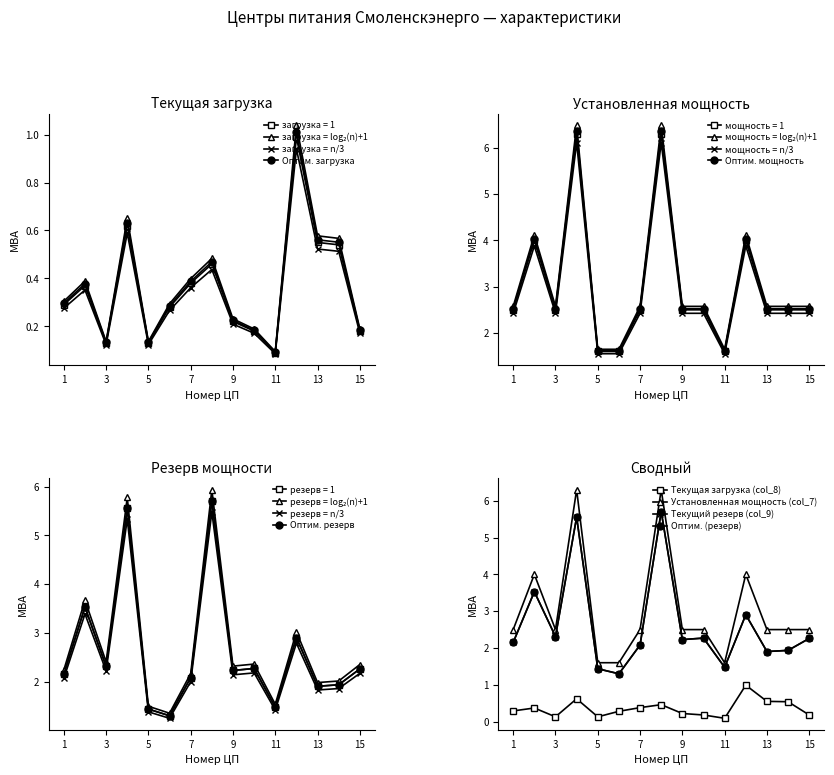

What is the value of the Текущая загрузка (col_8) point at the 11th from the left?

0.1